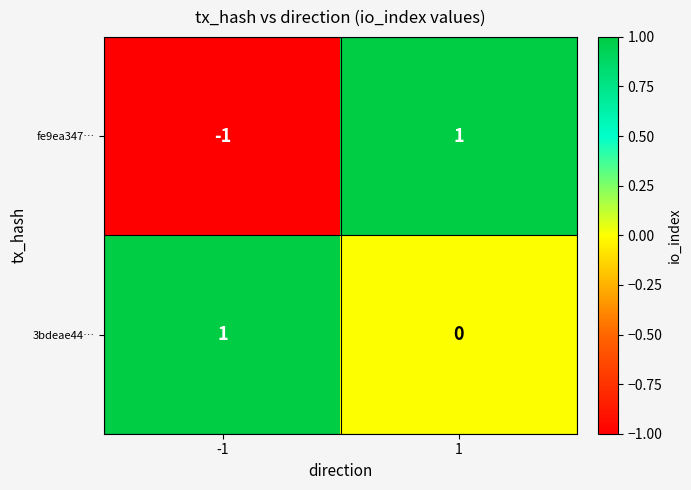

Is it true that fe9ea347… equals -1 at -1?

True